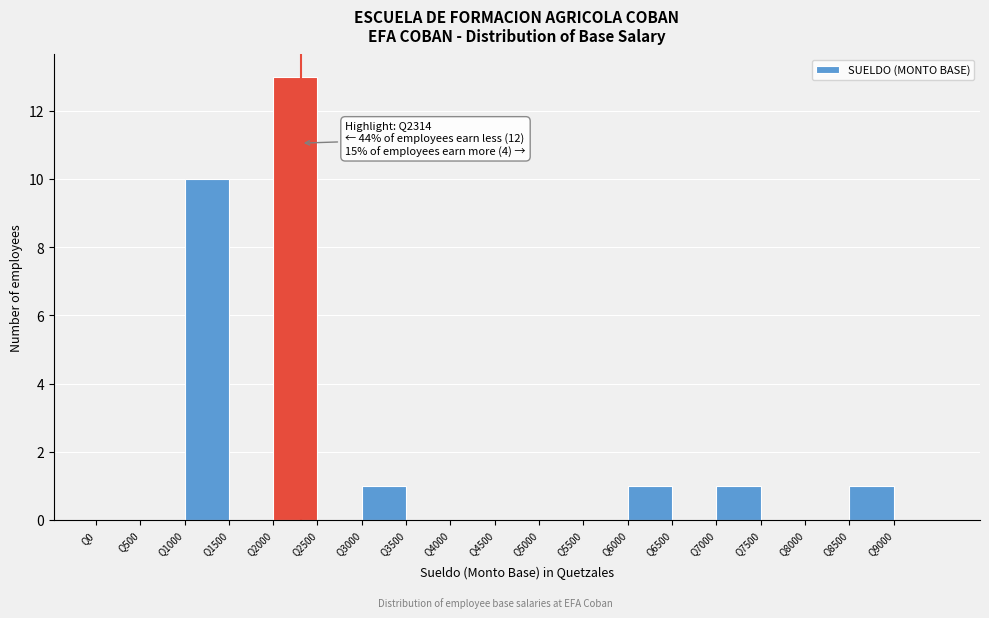

Over which range of the x-axis is the bar tallest?

2000 to 2500